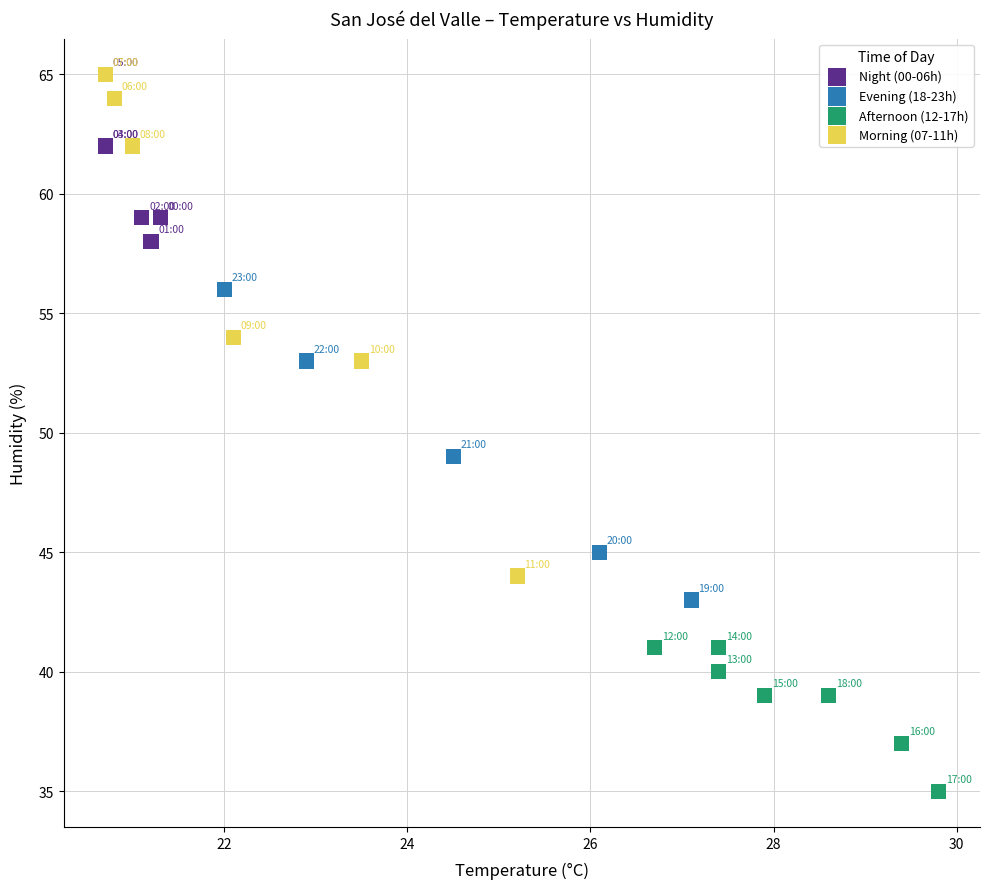

Which series has the widest spread of Y values?

Morning (07-11h)